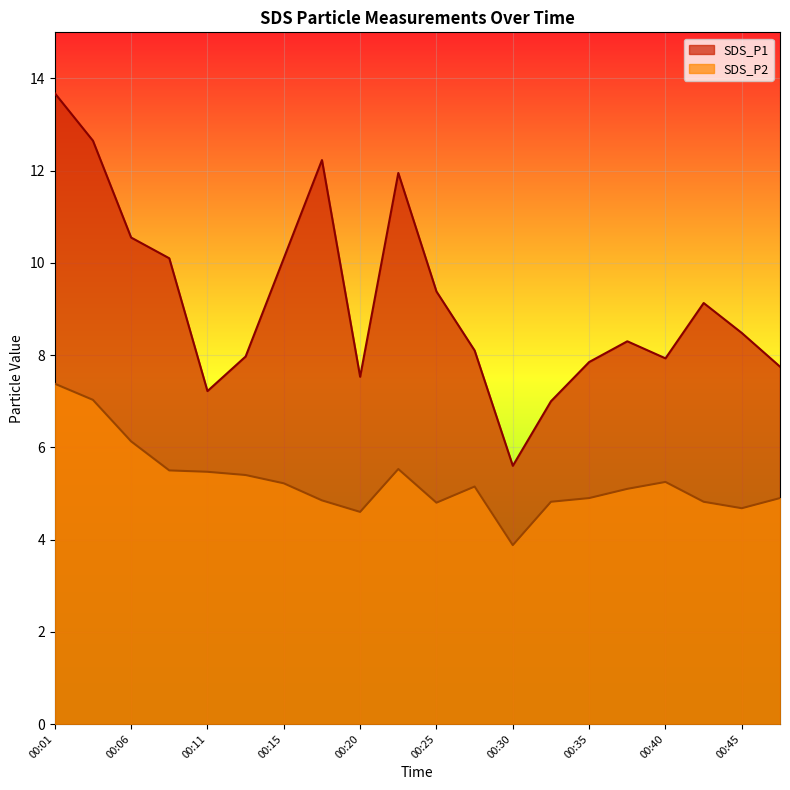

At which category does SDS_P1 reach its first local valley?

00:11